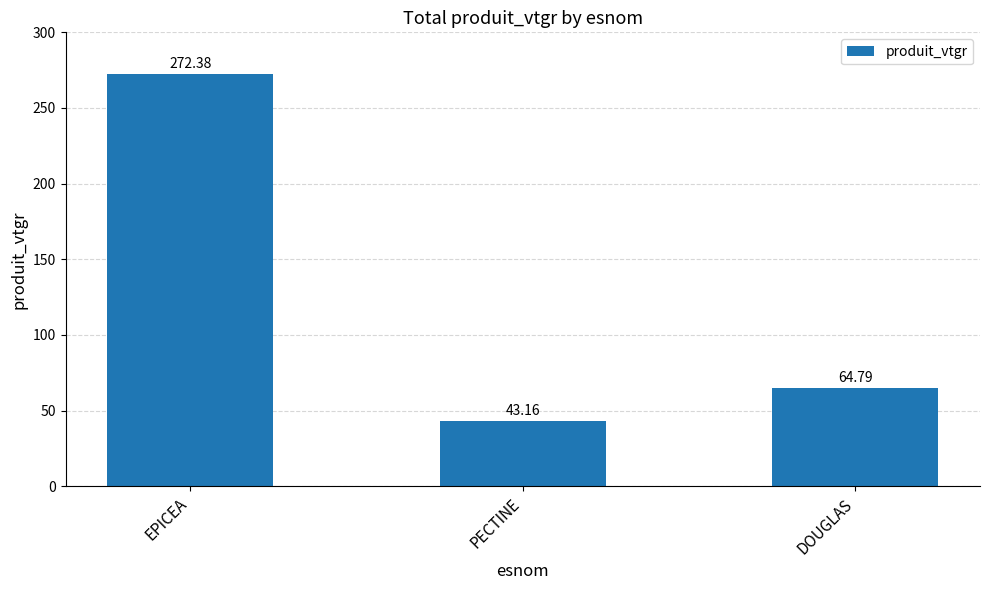

Approximately how many times larger is the value at PECTINE compared to DOUGLAS?

0.7